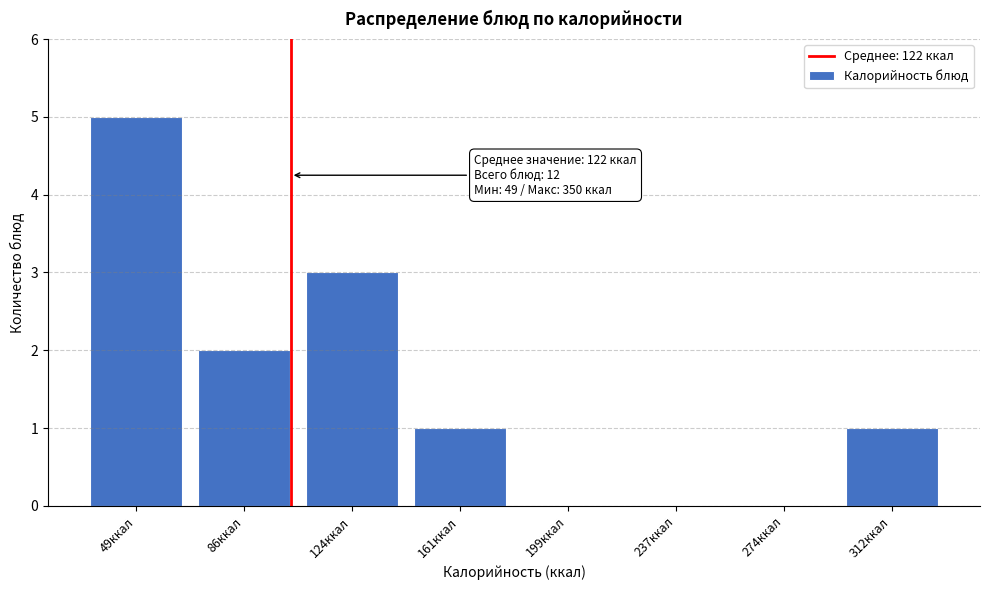

Reading right to left, what are all the values shown in this chart?

312ккал=1	274ккал=0	237ккал=0	199ккал=0	161ккал=1	124ккал=3	86ккал=2	49ккал=5